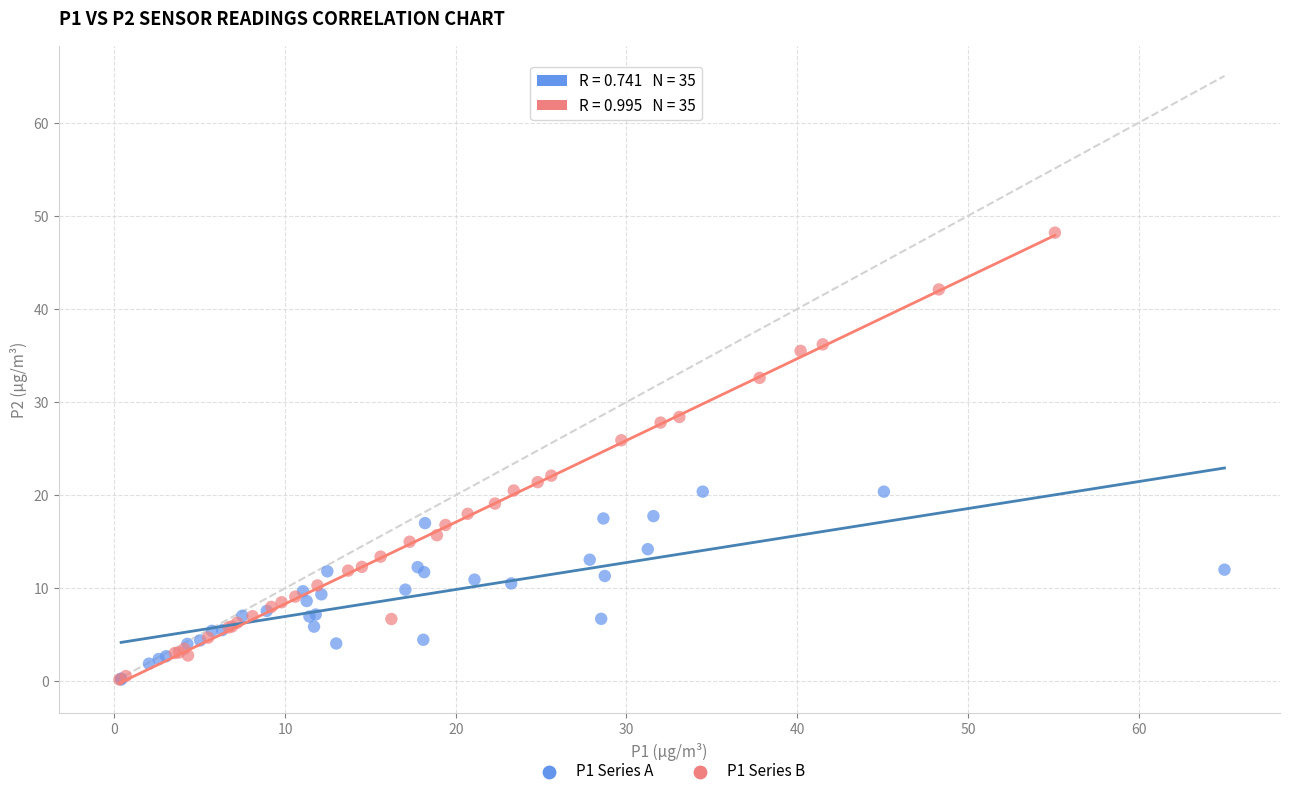

Which series contains the highest Y value?

P1 Series B